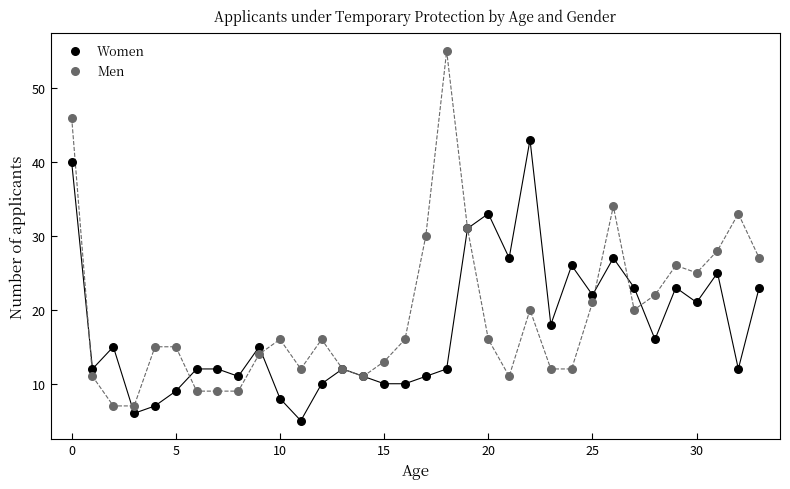

Which series reaches the maximum Y coordinate?

Men